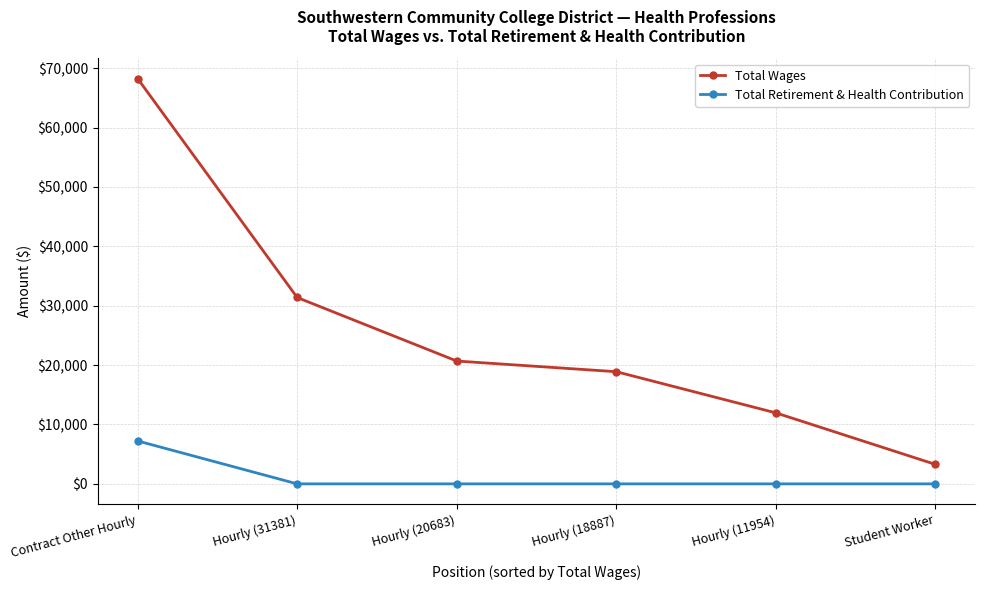

Reading right to left, what are all the values shown in this chart?

Total Wages: Student Worker=3276	Hourly (11954)=11954	Hourly (18887)=18887	Hourly (20683)=20683	Hourly (31381)=31381	Contract Other Hourly=68253
Total Retirement & Health Contribution: Student Worker=0	Hourly (11954)=0	Hourly (18887)=0	Hourly (20683)=0	Hourly (31381)=0	Contract Other Hourly=7228